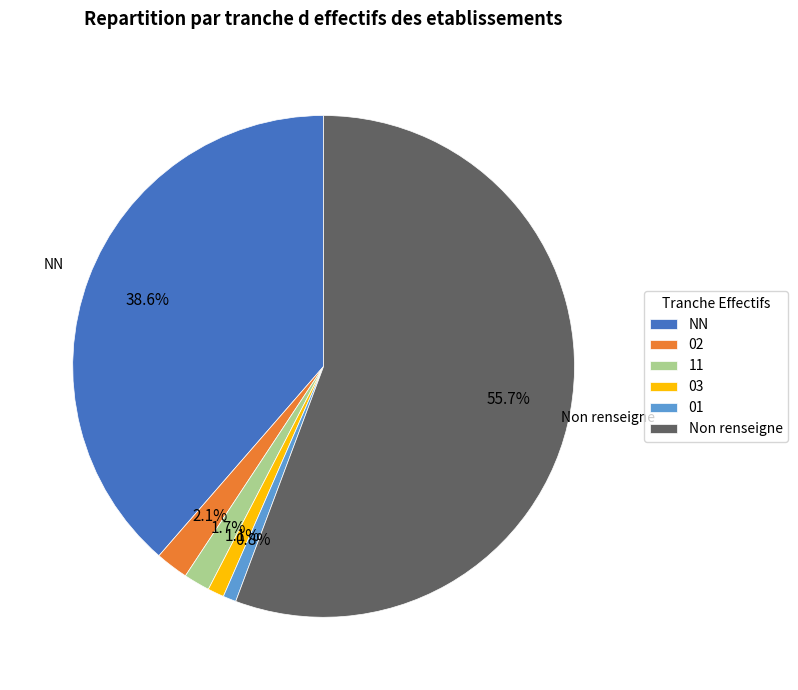

To the nearest percent, what is the average slice percentage?

17%